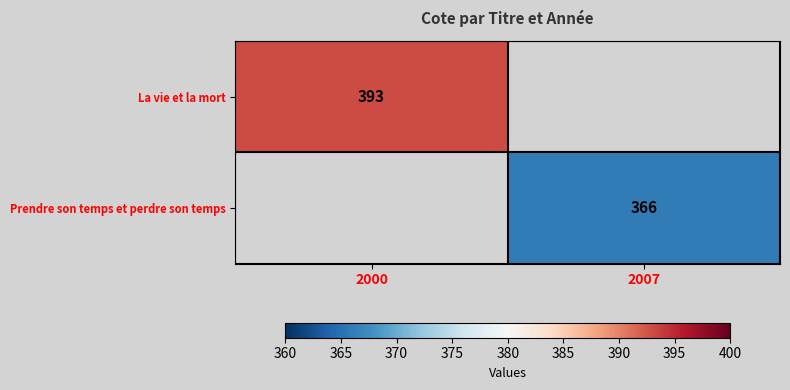

Is it true that La vie et la mort equals 202.0 at 2000?

False